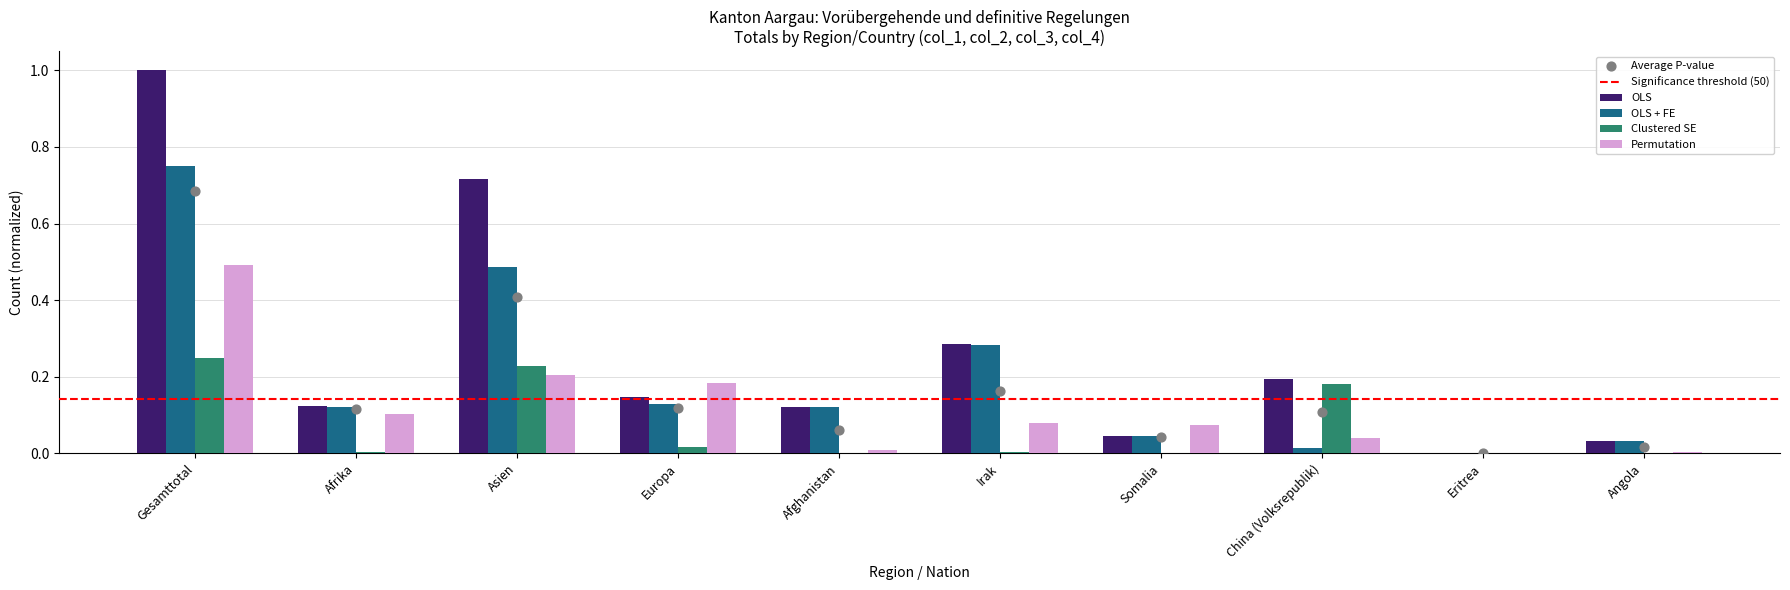

Which series has the largest Y range (max minus min)?

OLS